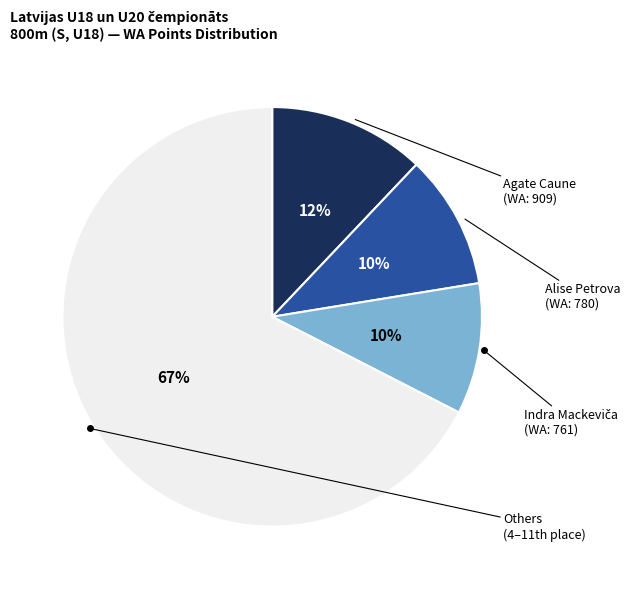

To the nearest percent, what is the average slice percentage?

25%